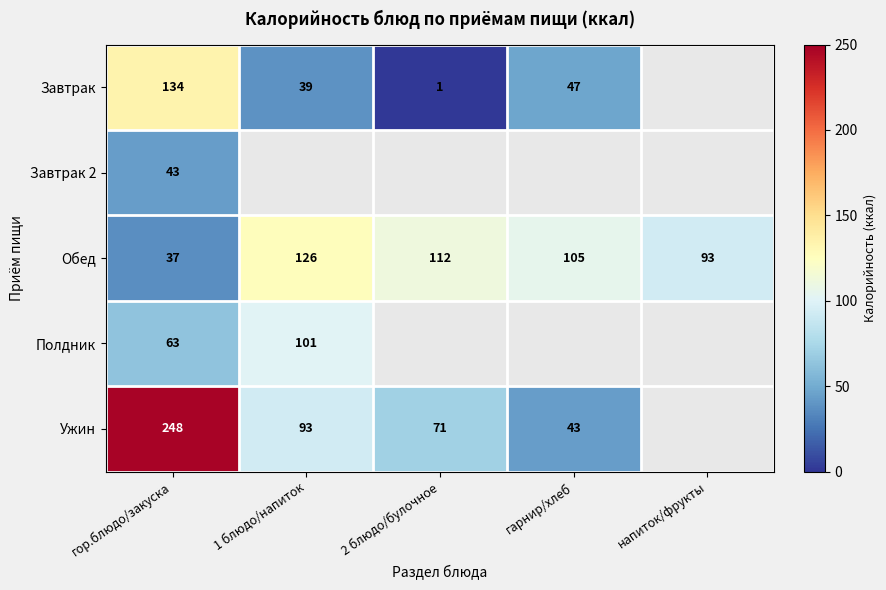

Is the value of Обед at напиток/фрукты greater than the value of Завтрак at 1 блюдо/напиток?

Yes